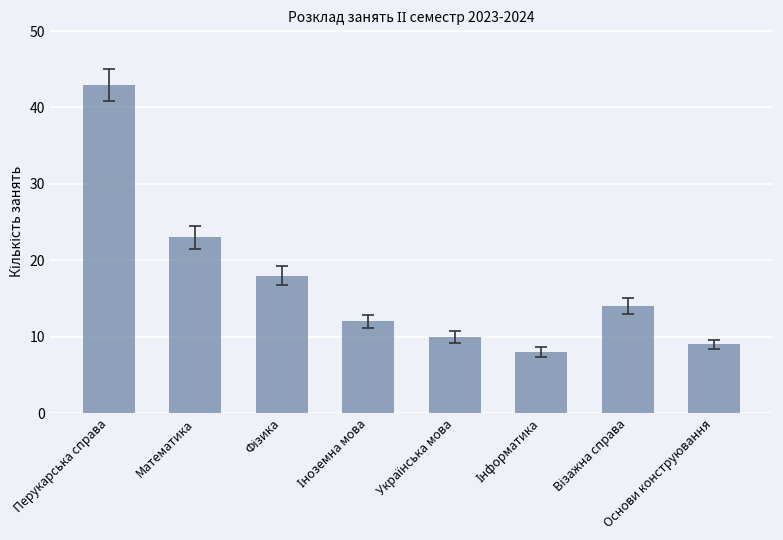

What is the difference between the maximum and second lowest values?

34